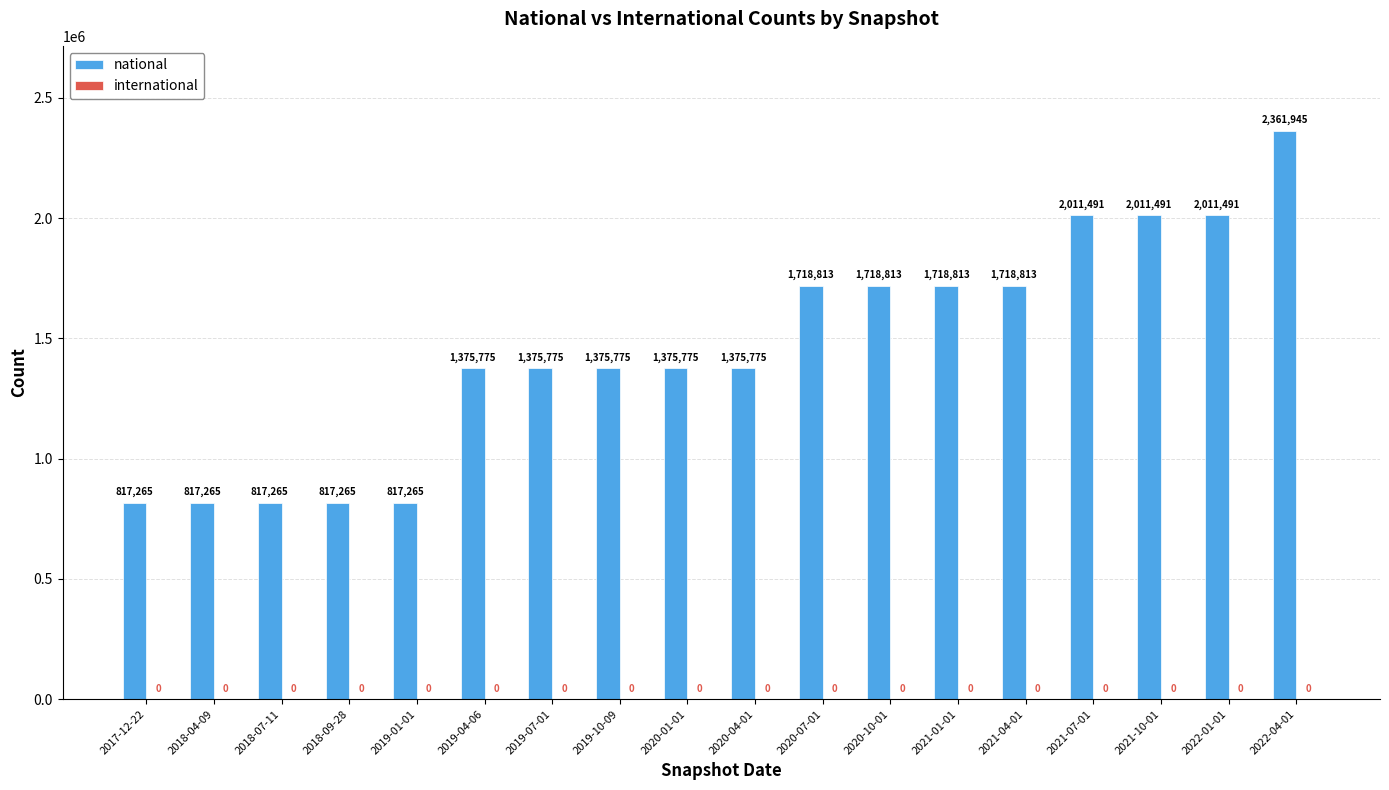

What is the maximum value shown in the chart?

2361945